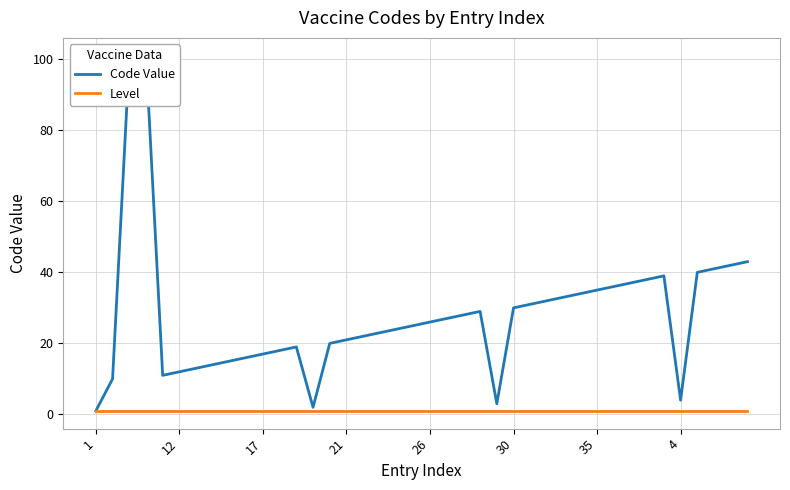

Is this an area chart (filled region under the line)?

No